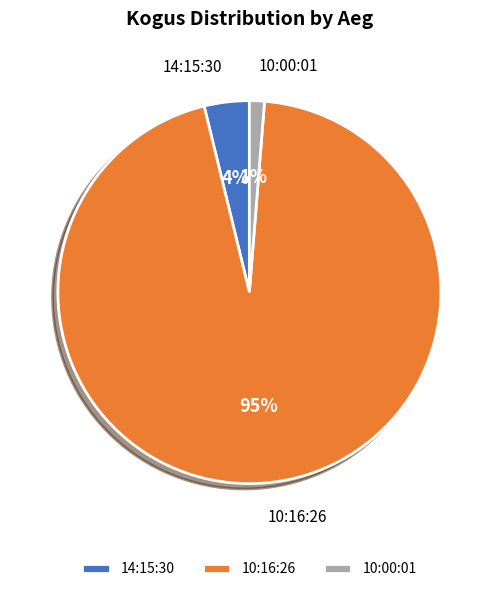

Which category has the smallest portion of the pie?

10:00:01